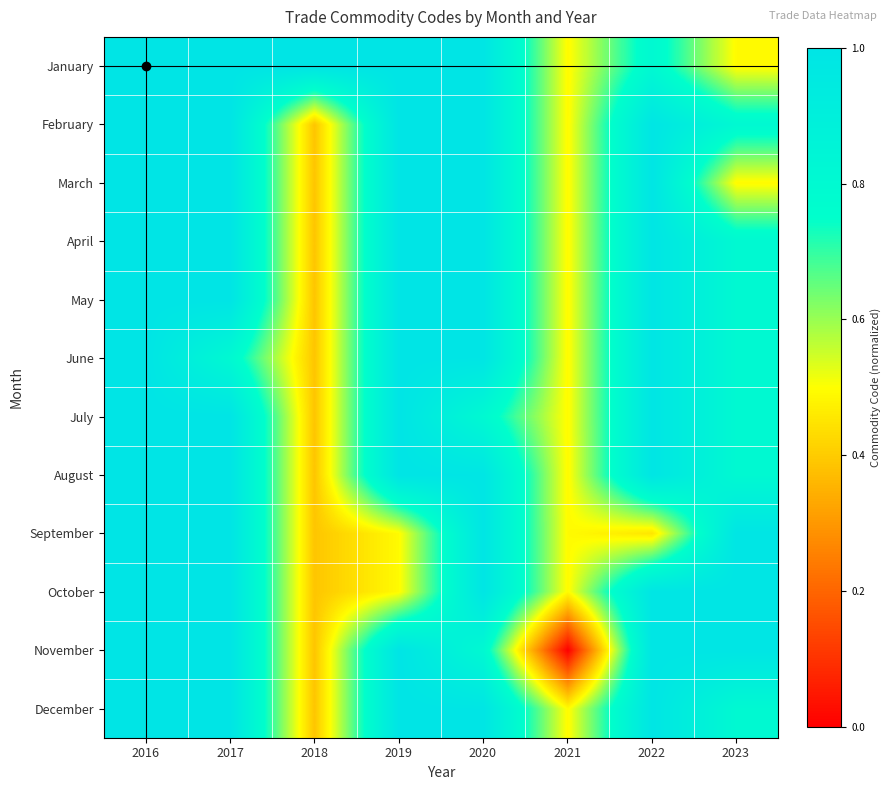

Which series has the largest range (max minus min)?

November